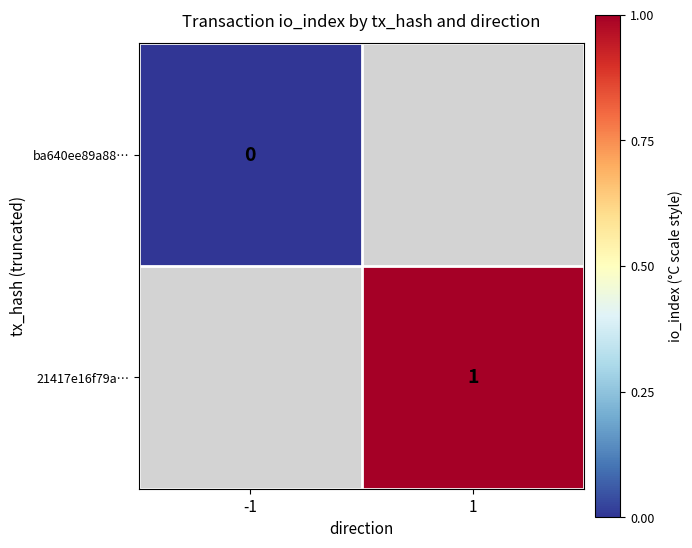

The value of 21417e16f79a… at 1 is 1. True or false?

True